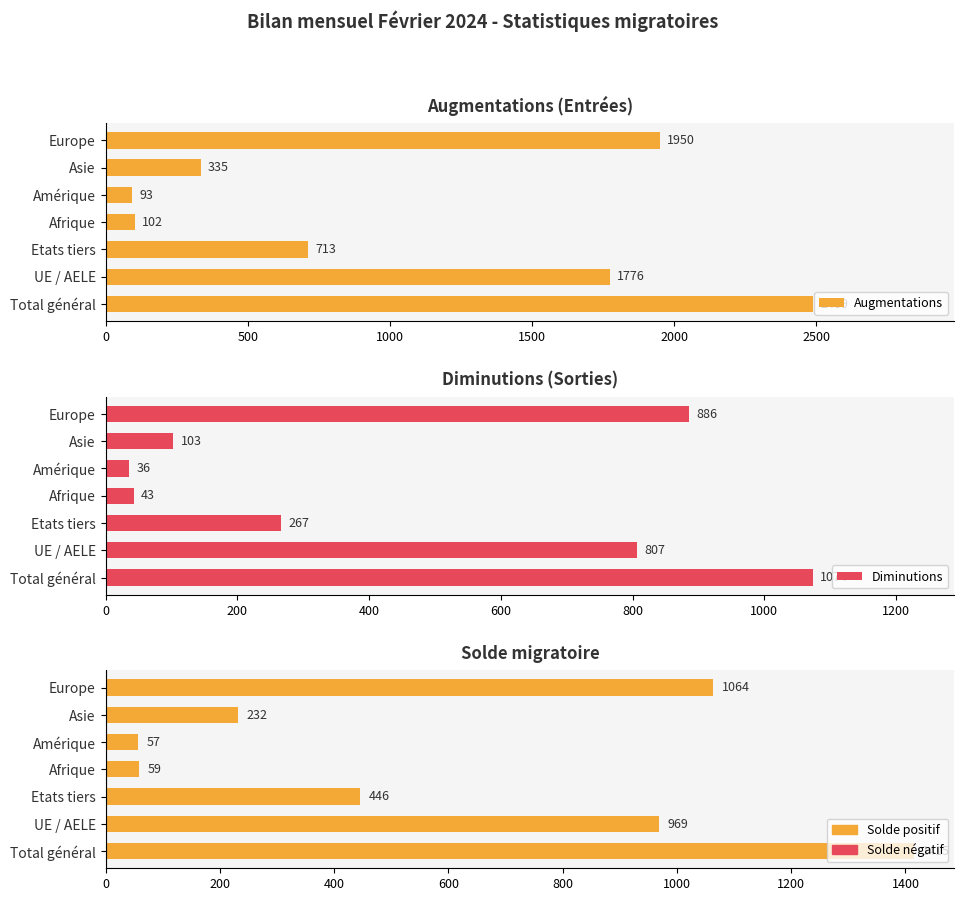

Rank the series by their average value, from highest to lowest.

Augmentations, Solde migratoire, Diminutions